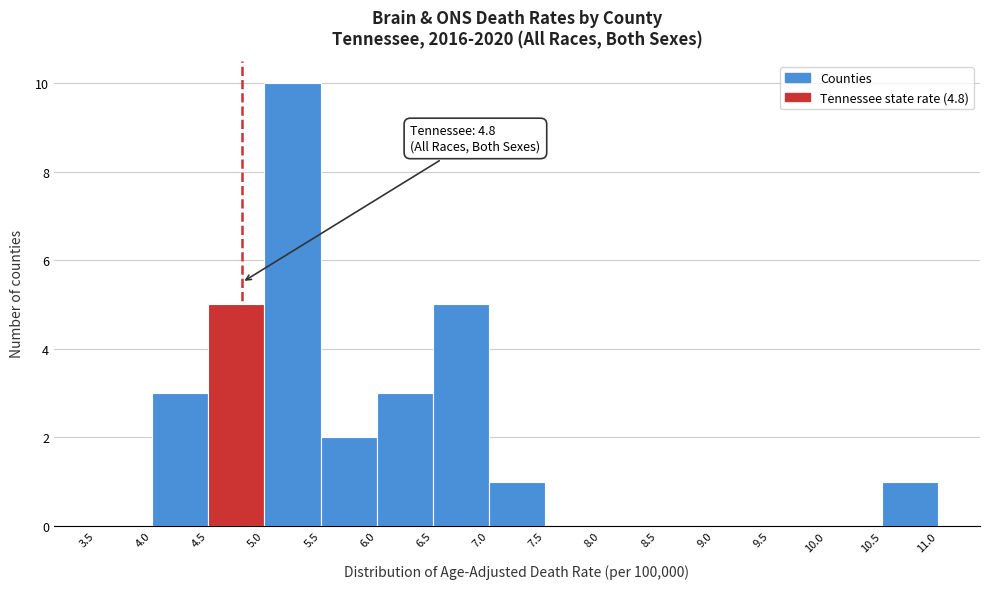

Over which range of the x-axis is the bar tallest?

5.0 to 5.5